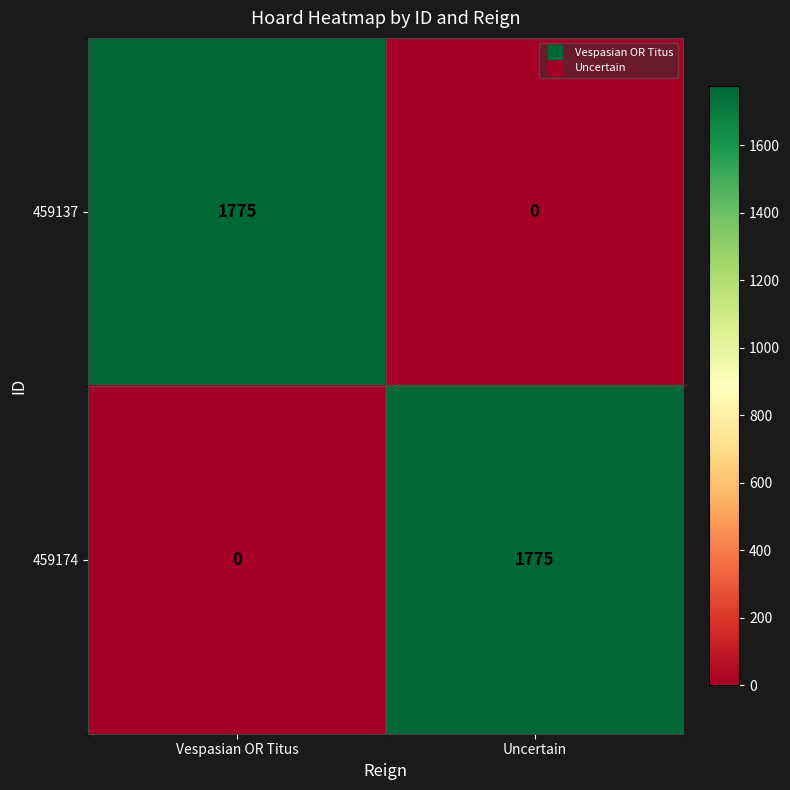

How many distinct data groups are displayed?

2